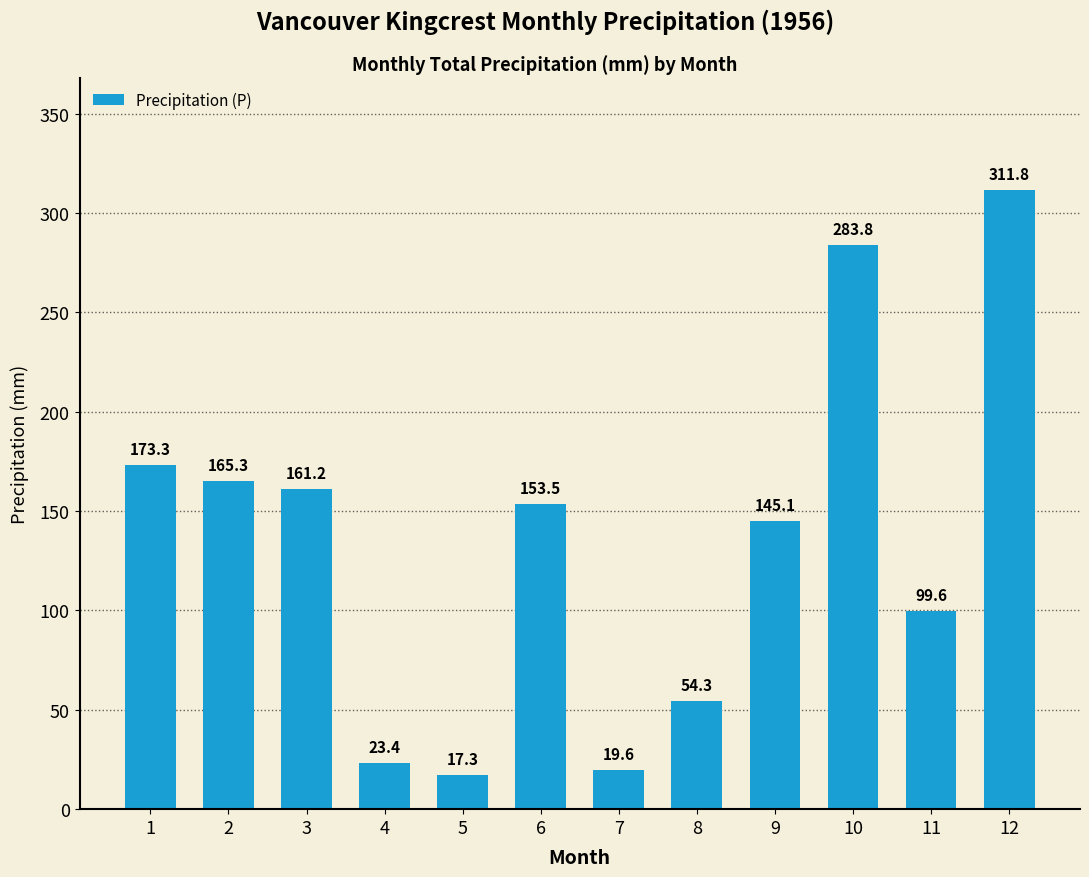

The chart shows a value of 165.3 at 2. True or false?

True